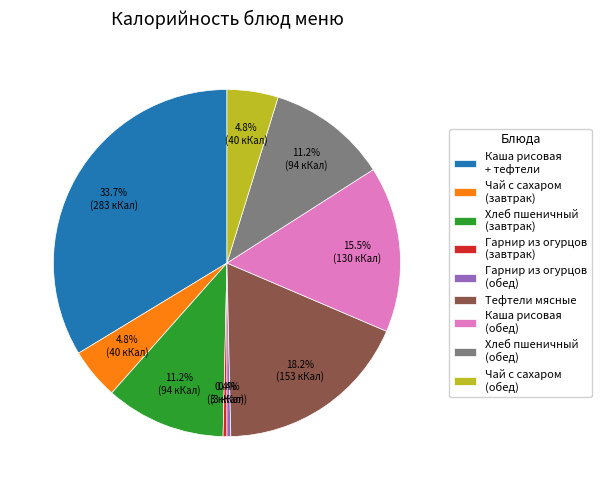

Does Каша рисовая (обед) account for over 50% of the chart?

No